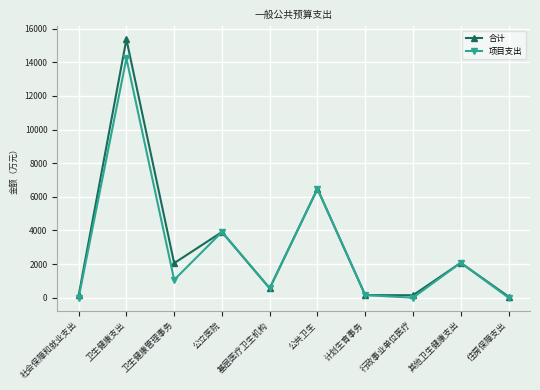

Which series has the largest total across all categories?

合计